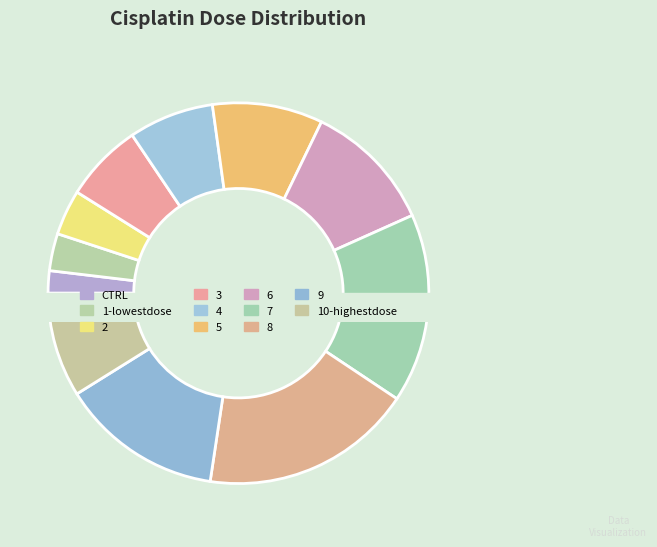

Does 2 account for over 50% of the chart?

No